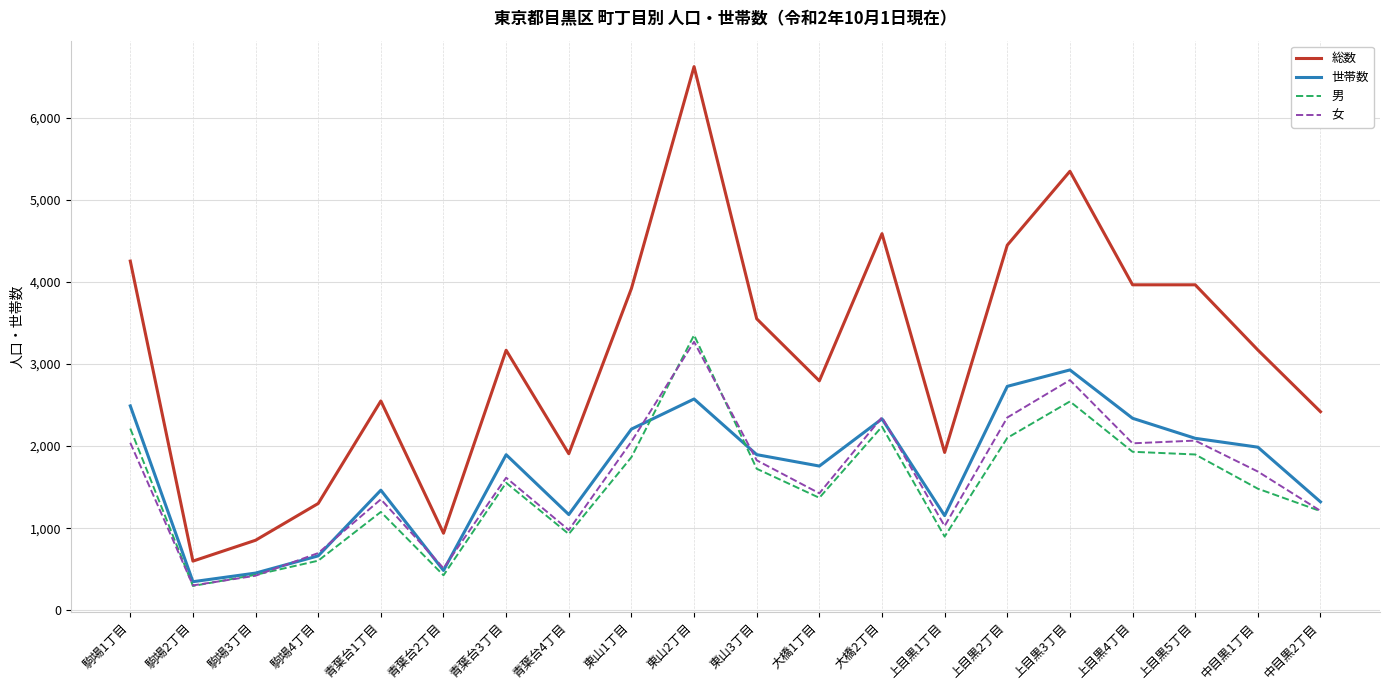

At which label does 総数 reach its minimum?

駒場2丁目